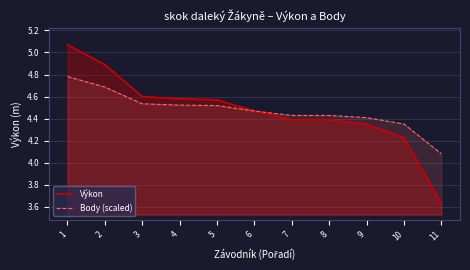

How many lines are shown in the chart?

2